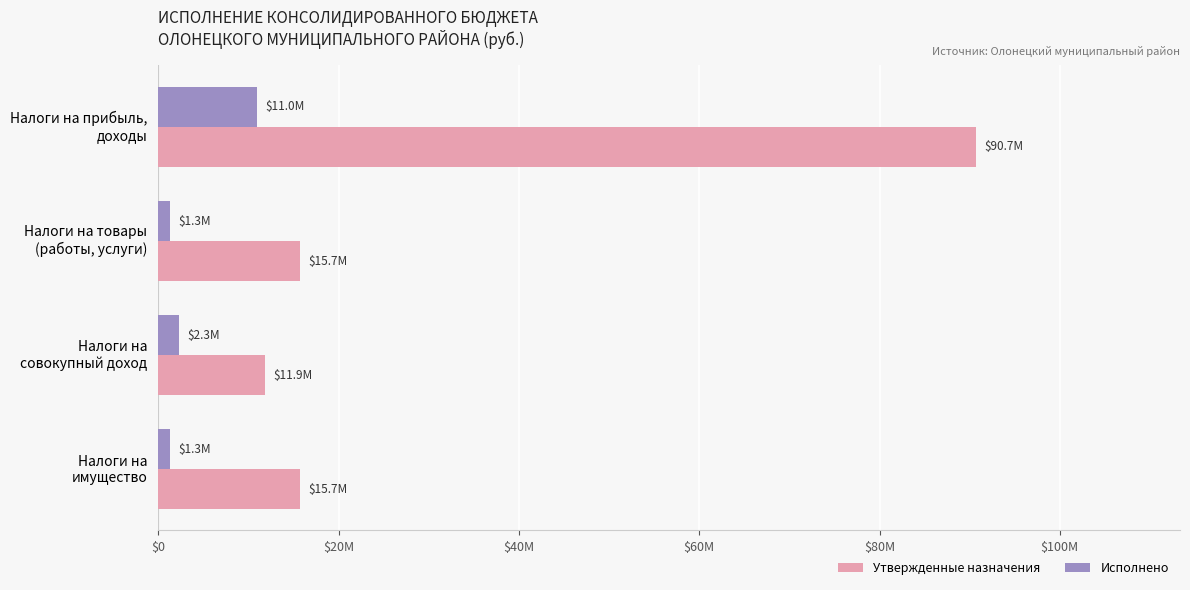

What are all the series names shown in the legend?

Утвержденные назначения, Исполнено